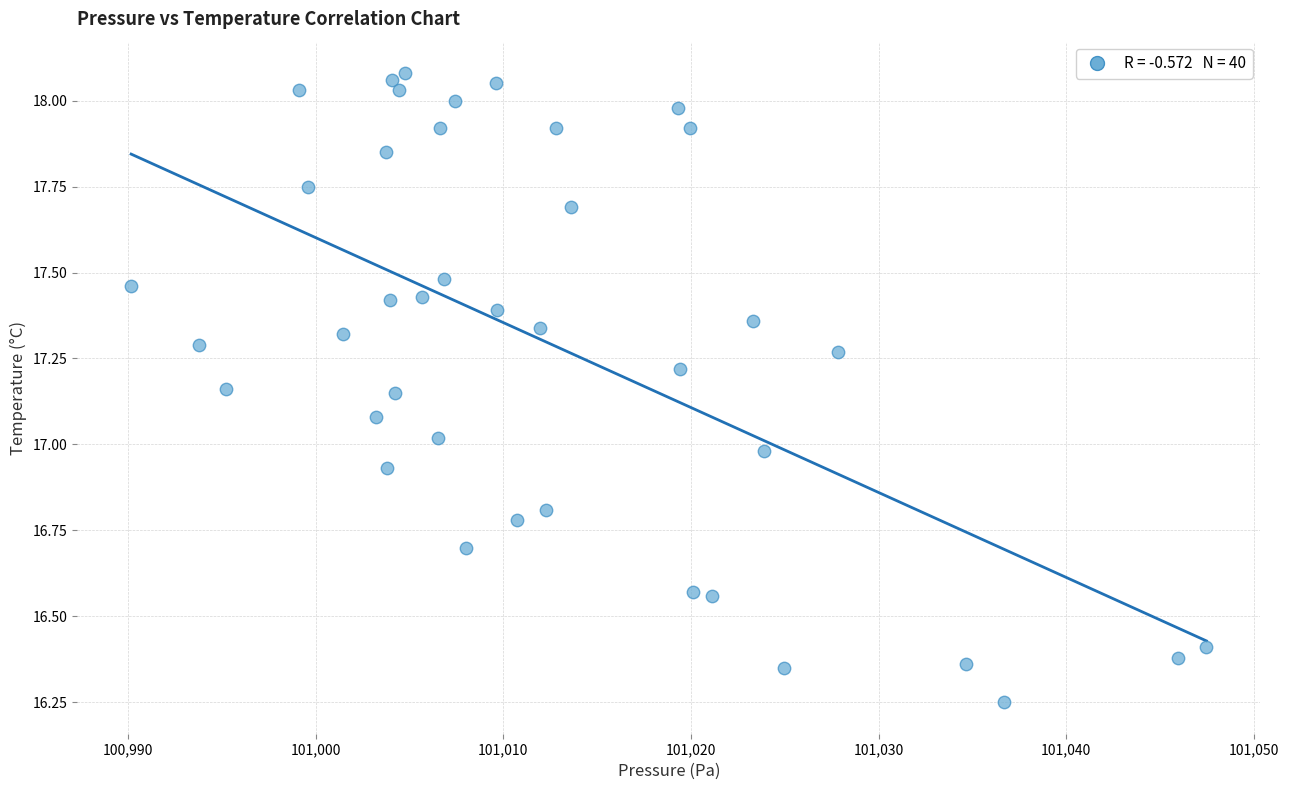

What is the range of Y values (max minus min)?

1.8